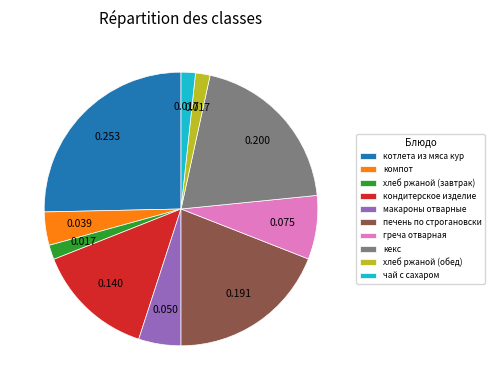

What is the largest slice in the pie chart?

котлета из мяса кур